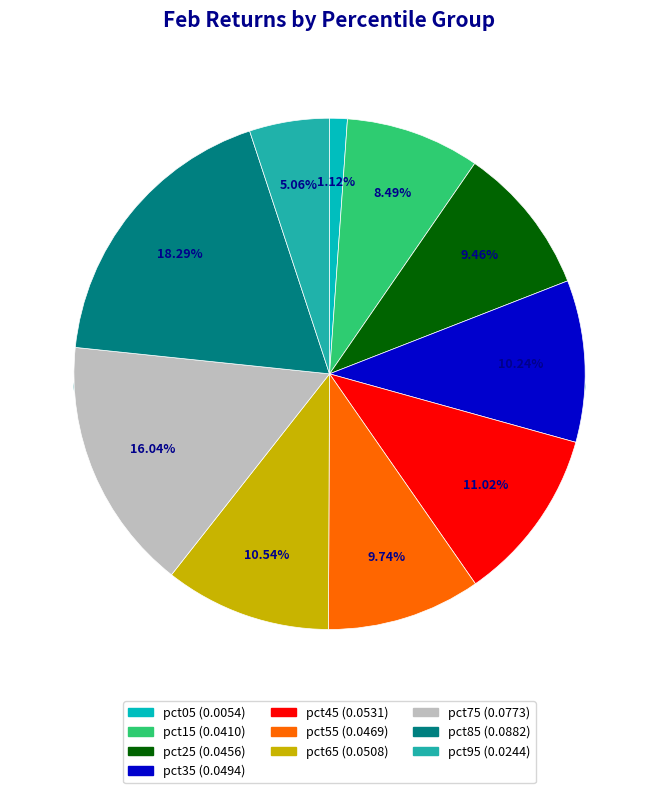

To the nearest percent, what portion does pct45 represent?

11%